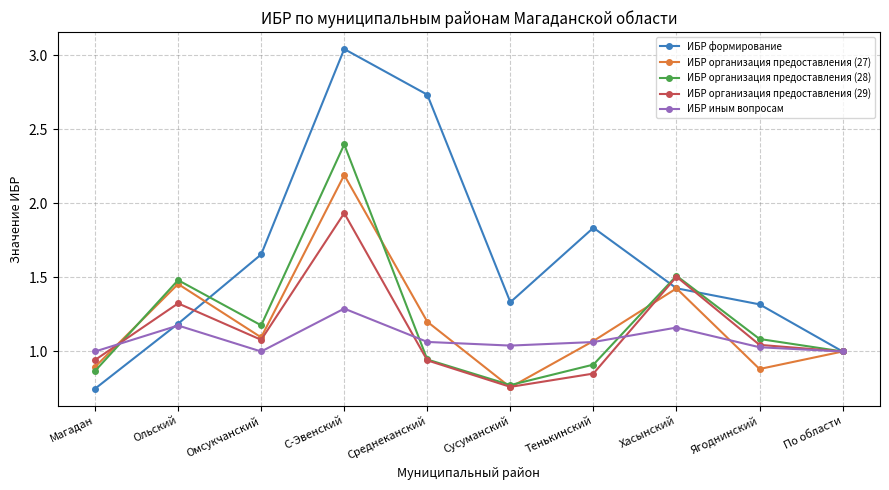

How many series are shown in this chart?

5